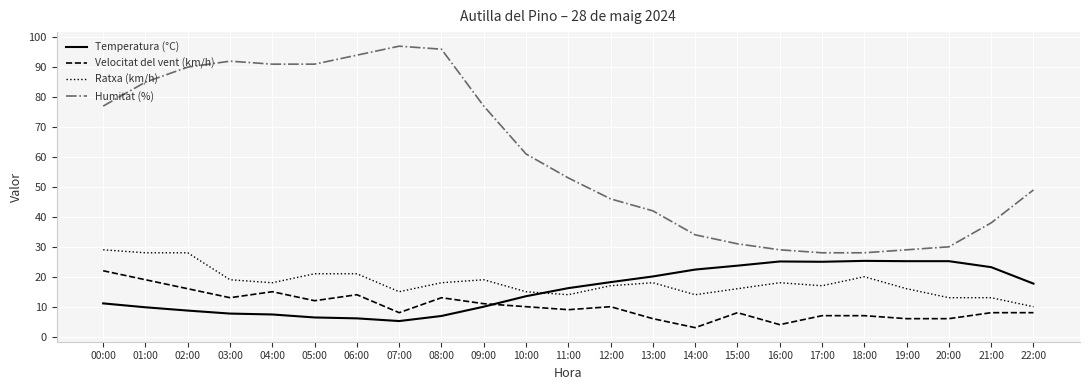

Which category has the lowest value in the Ratxa (km/h) series?

22:00